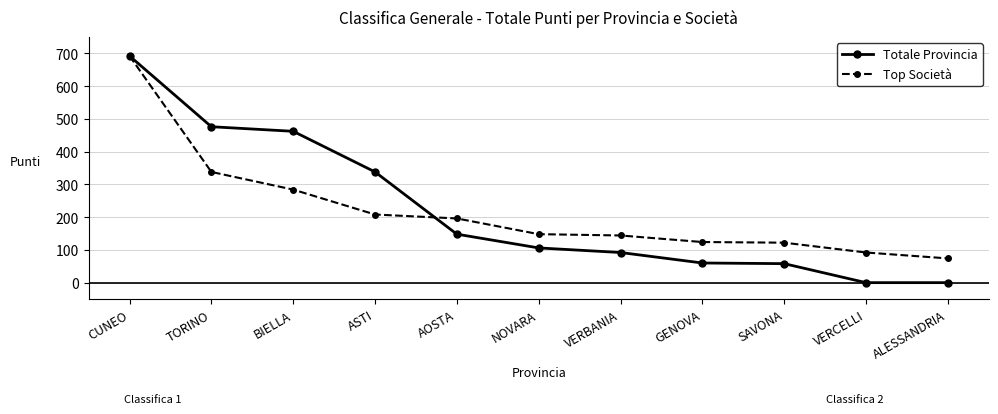

At how many categories does at least one series exceed 240?

4